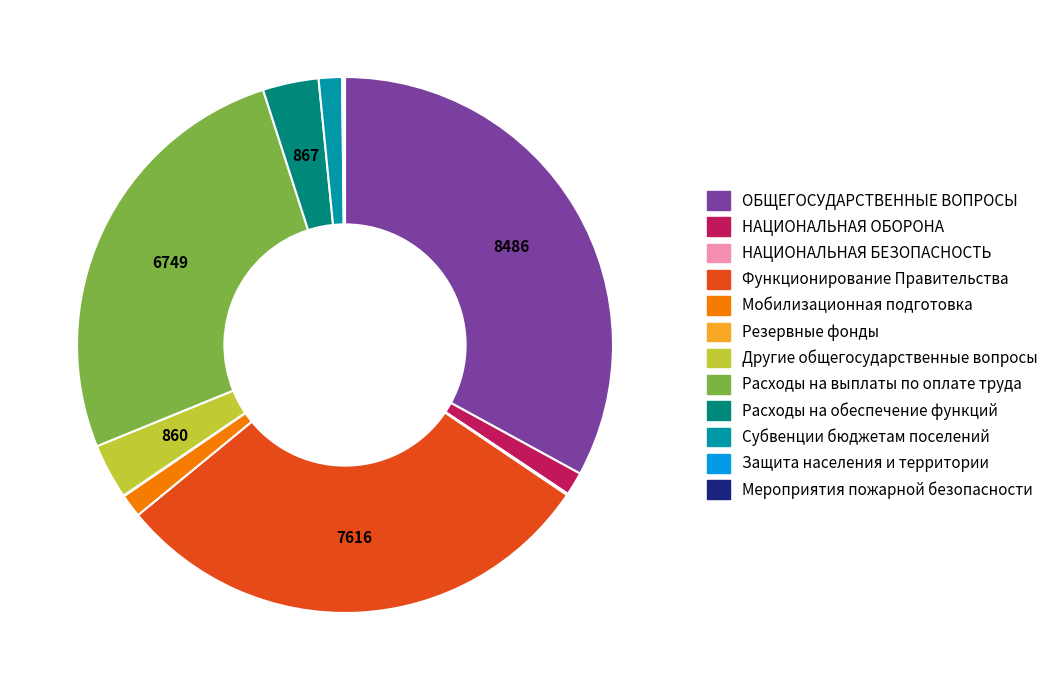

Is there a majority slice in this chart?

No